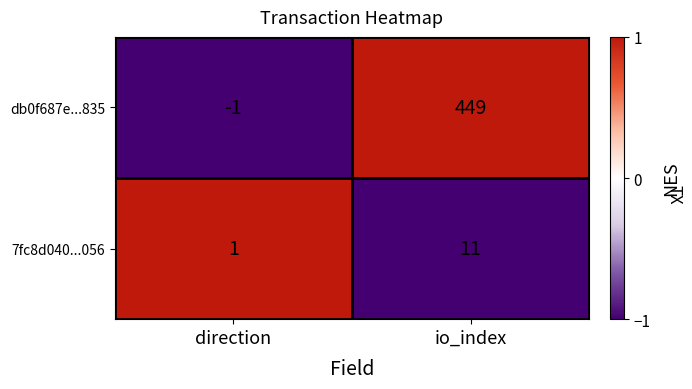

The value of 7fc8d040...056 at direction is 2. True or false?

False